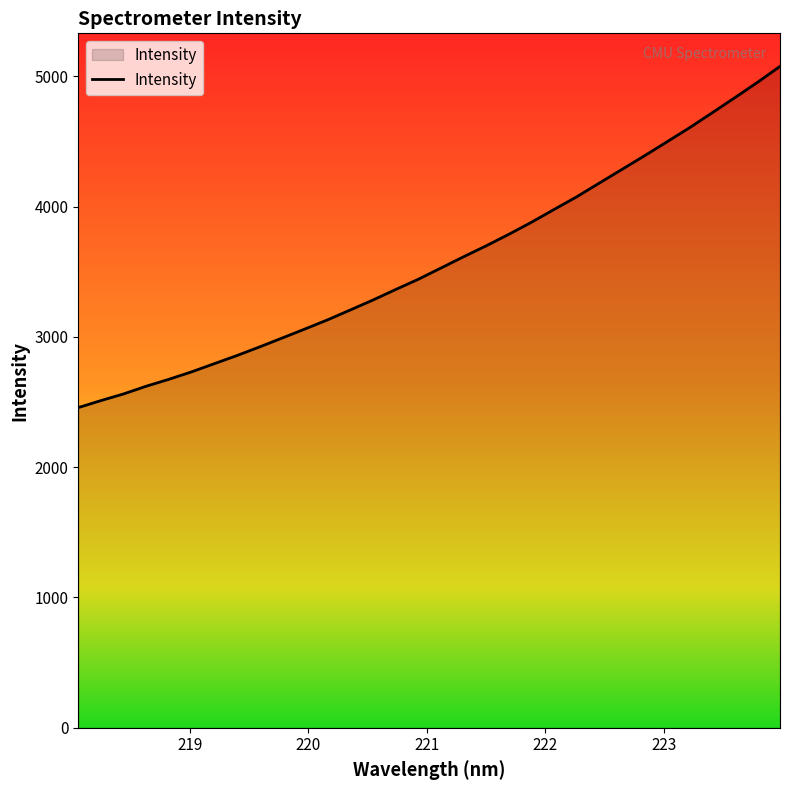

Count the number of values greater than 3527.

16